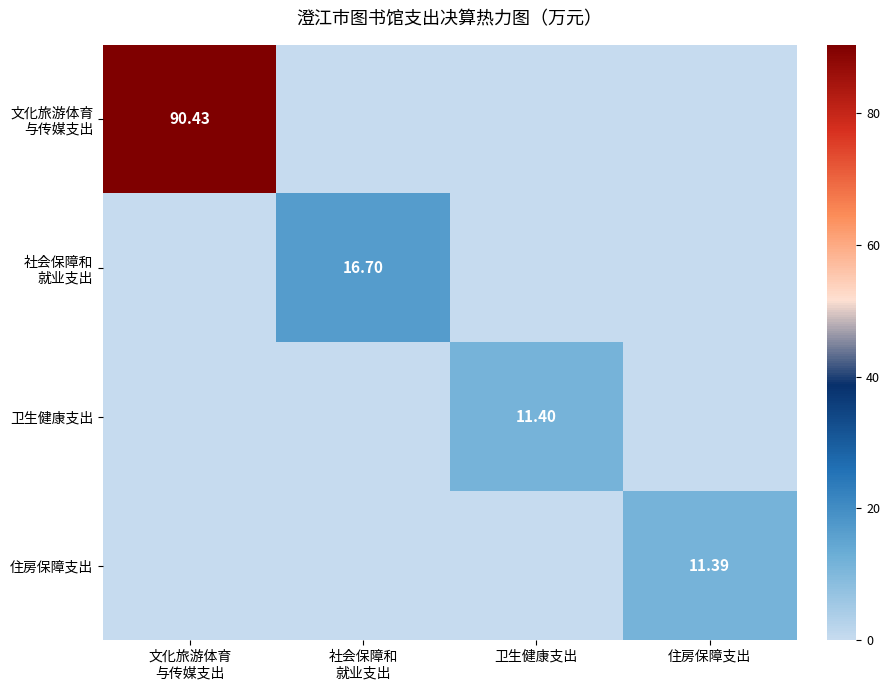

Which series changed the most between 文化旅游体育 与传媒支出 and 社会保障和 就业支出?

文化旅游体育 与传媒支出